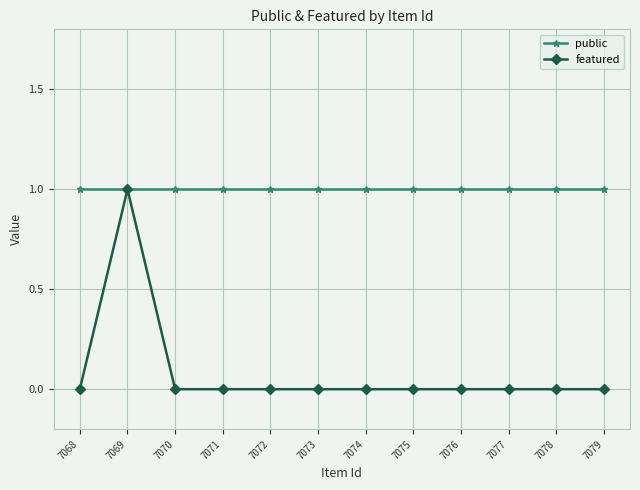

Count the number of data series in this chart.

2